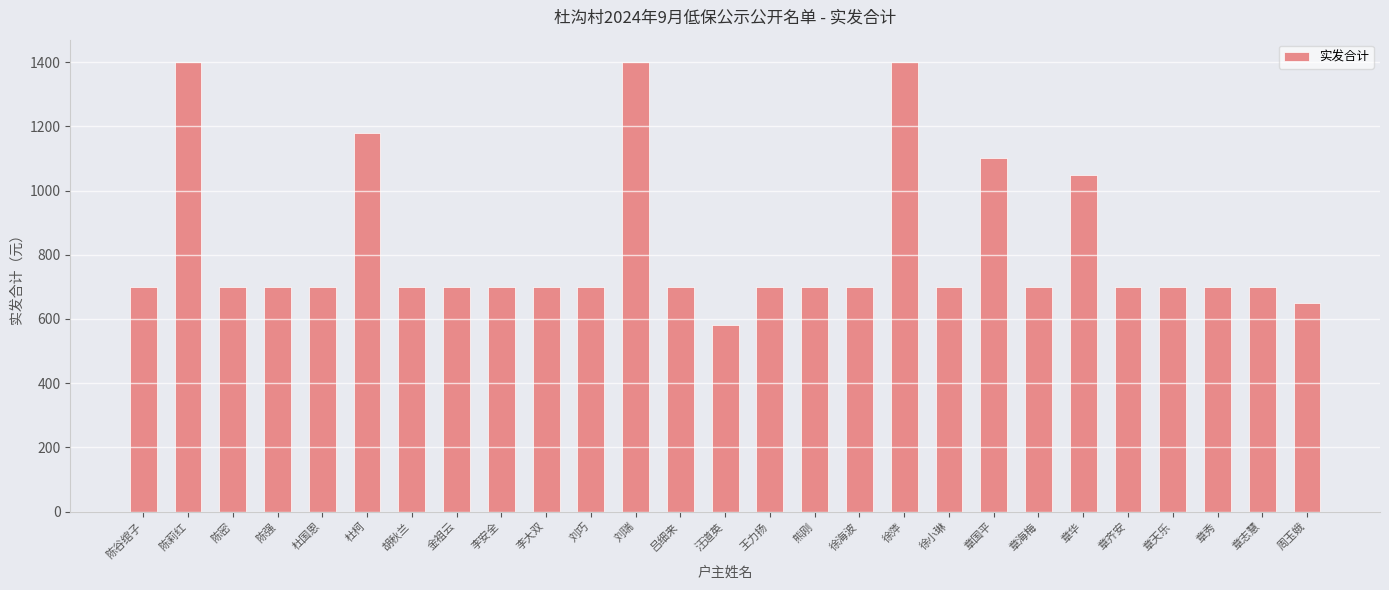

Is it true that the value at 徐萍 is 1400?

True